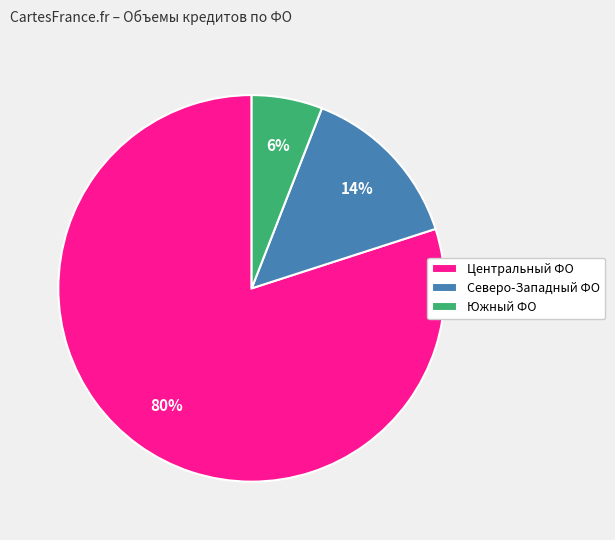

Combined, do Северо-Западный ФО and Центральный ФО account for over 50%?

Yes